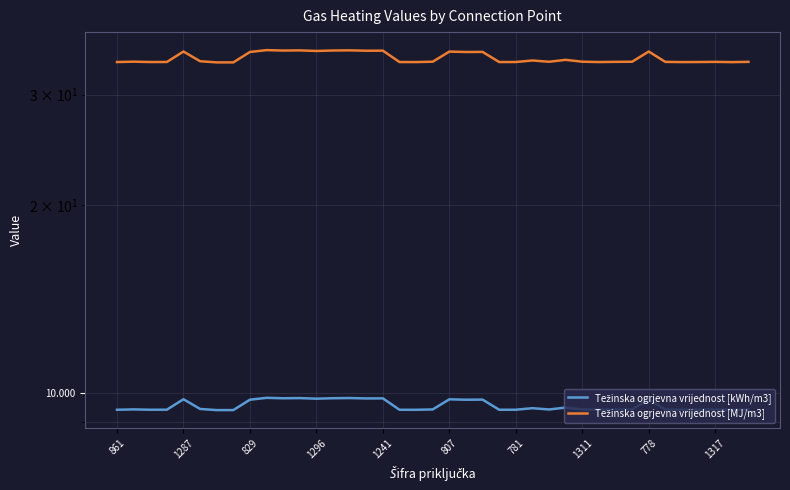

Where is Težinska ogrjevna vrijednost [MJ/m3] nearest to the value 34?

25